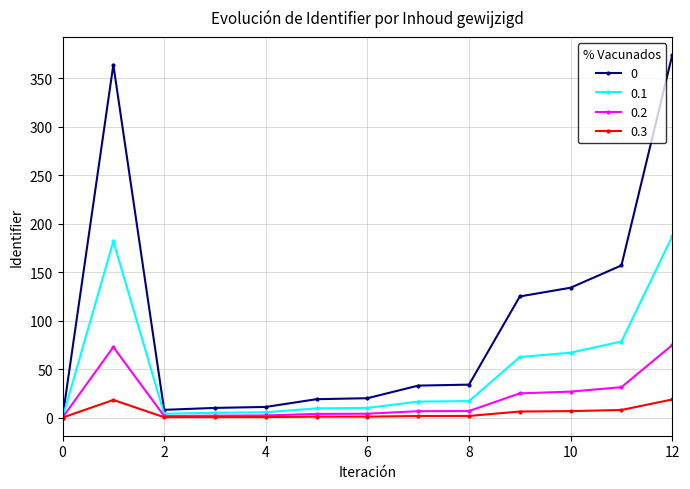

Is this an area chart (filled region under the line)?

No